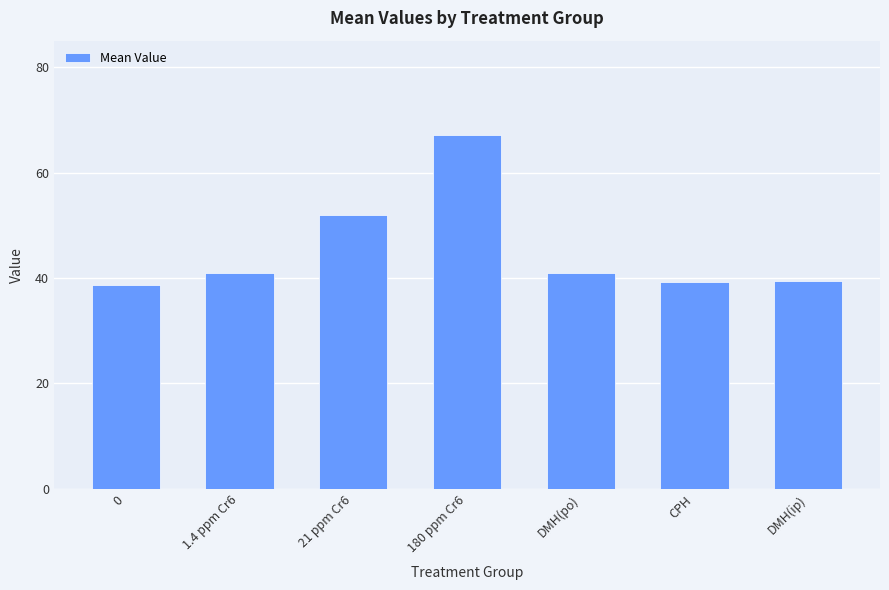

At which label is the value closest to 52?

21 ppm Cr6